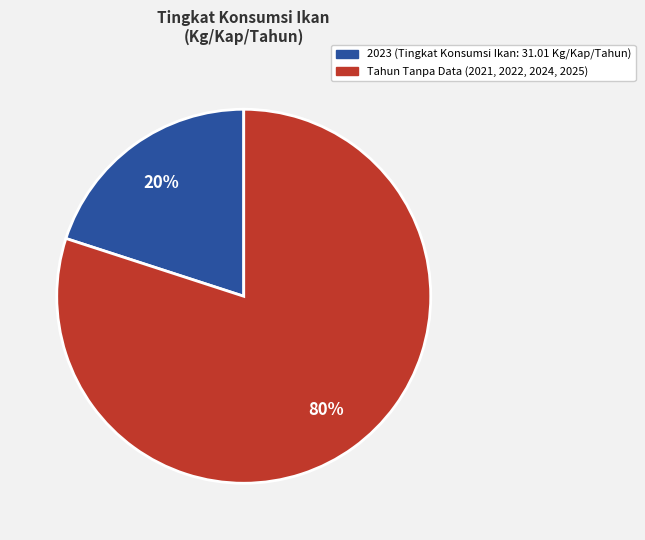

Is there a majority slice in this chart?

Yes